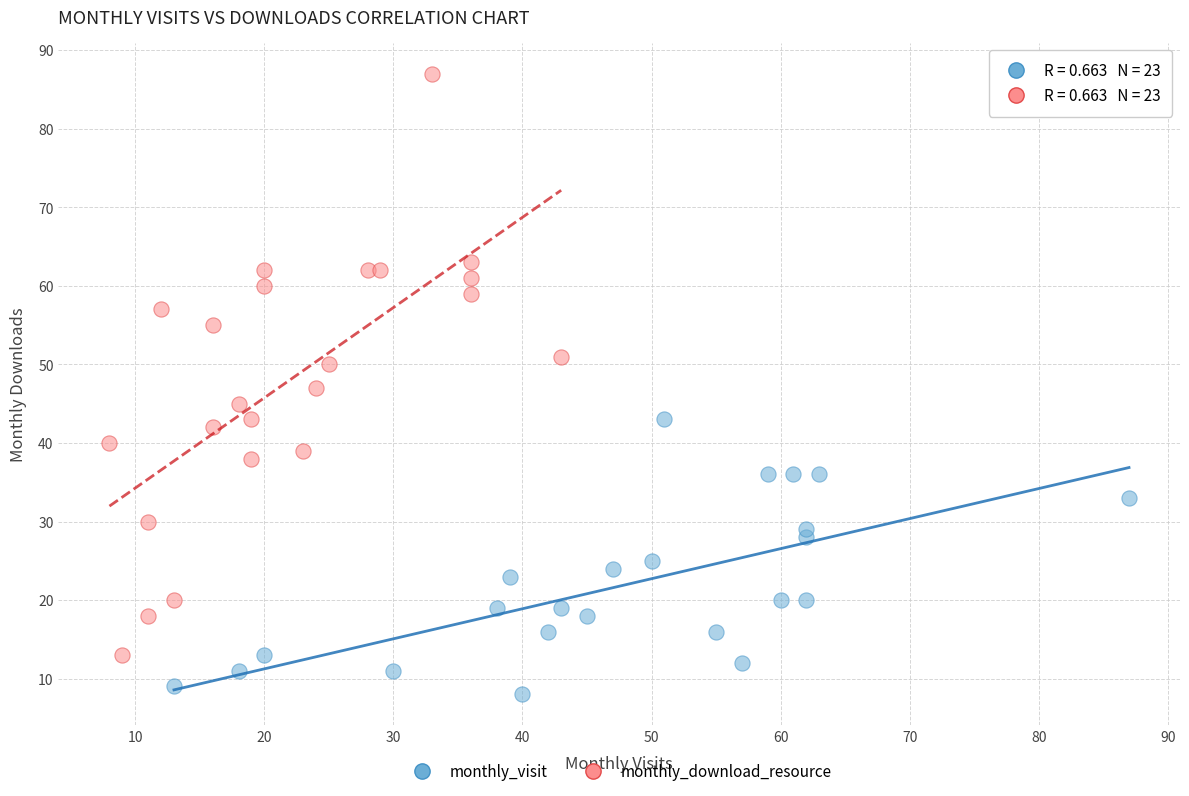

Which series has the widest spread of Y values?

monthly_download_resource